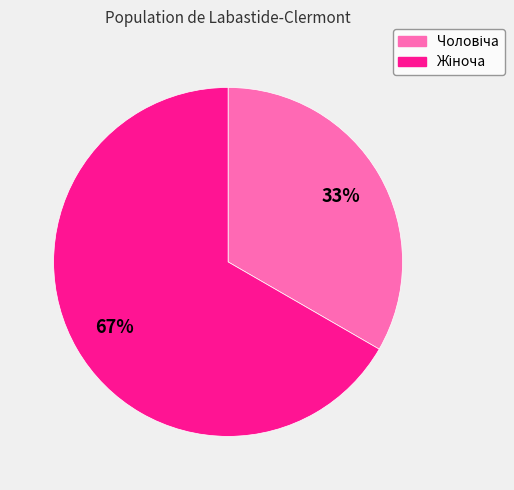

To the nearest percent, what is the average slice percentage?

50%